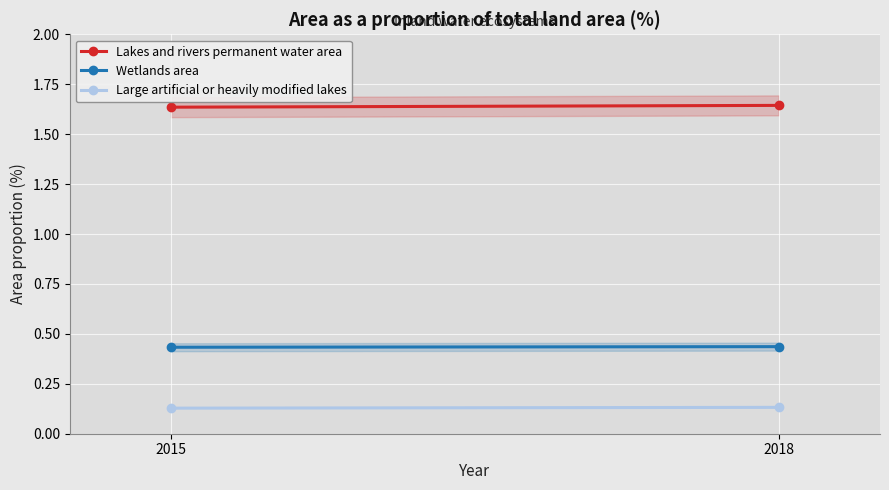

What are all the series names shown in the legend?

Lakes and rivers permanent water area, Wetlands area, Large artificial or heavily modified lakes